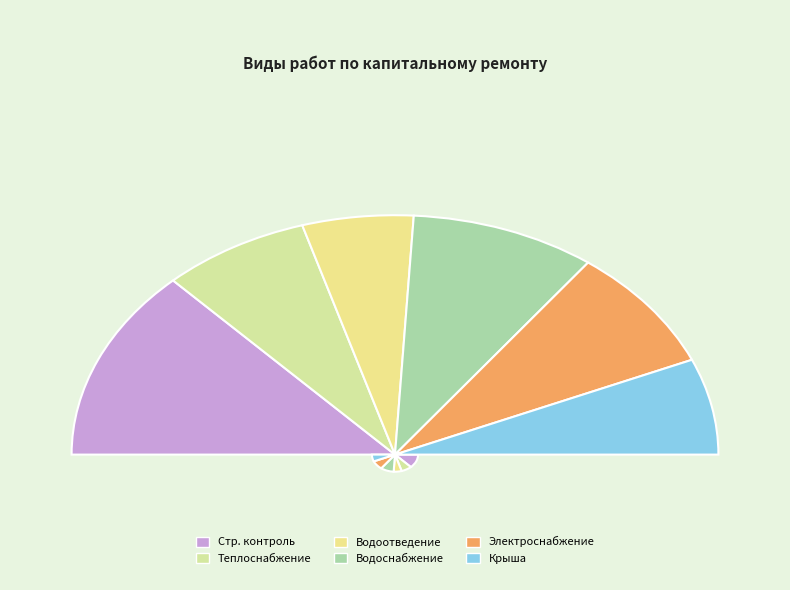

Which slice is the largest?

Строительный контроль